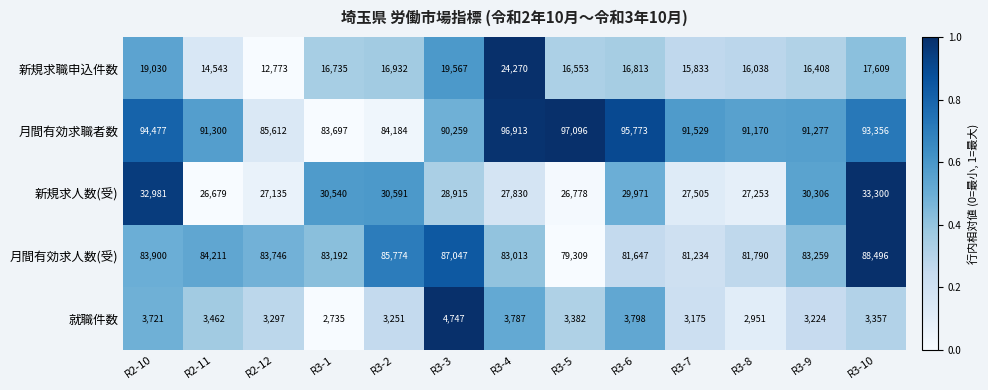

Which series has the largest total across all categories?

月間有効求職者数